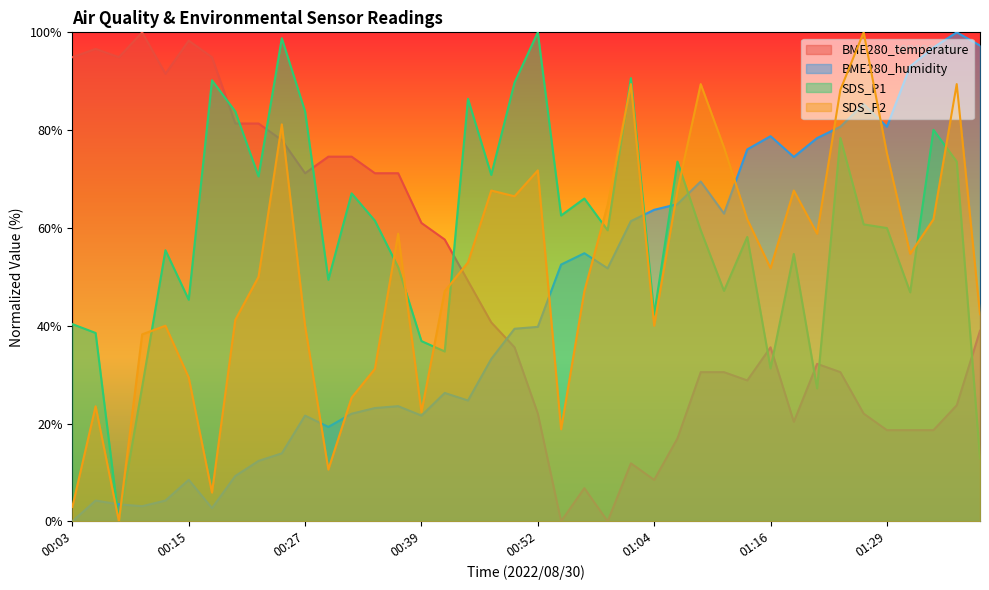

Count the number of data series in this chart.

4